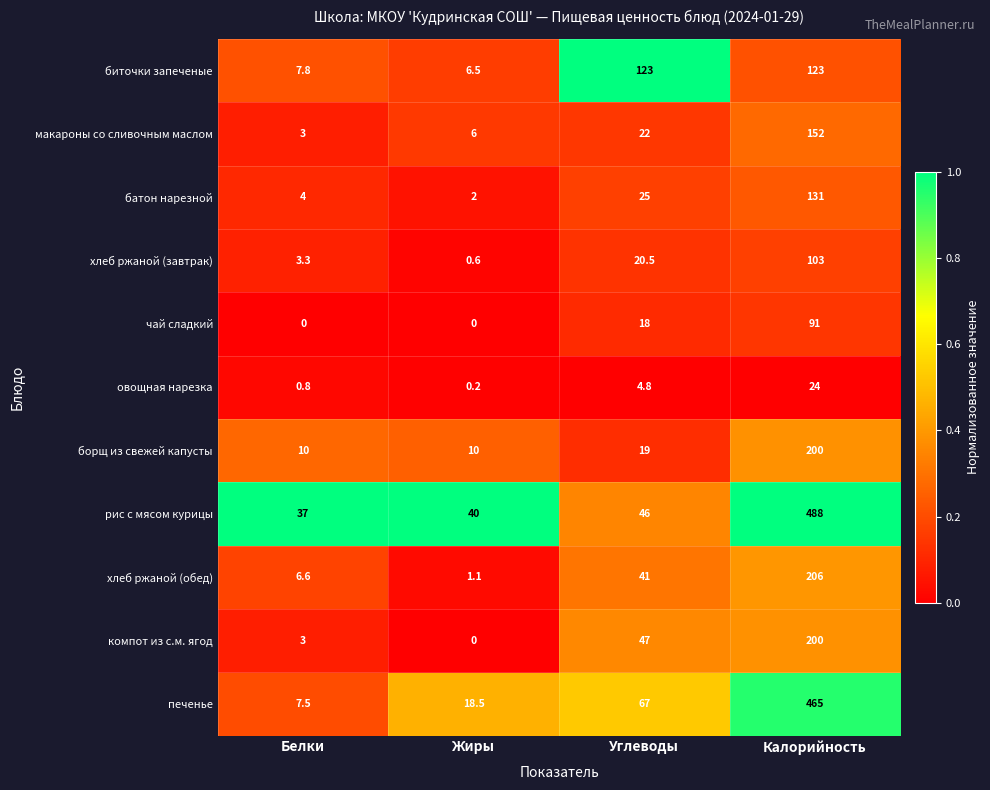

Which category has the highest value across all series?

Калорийность